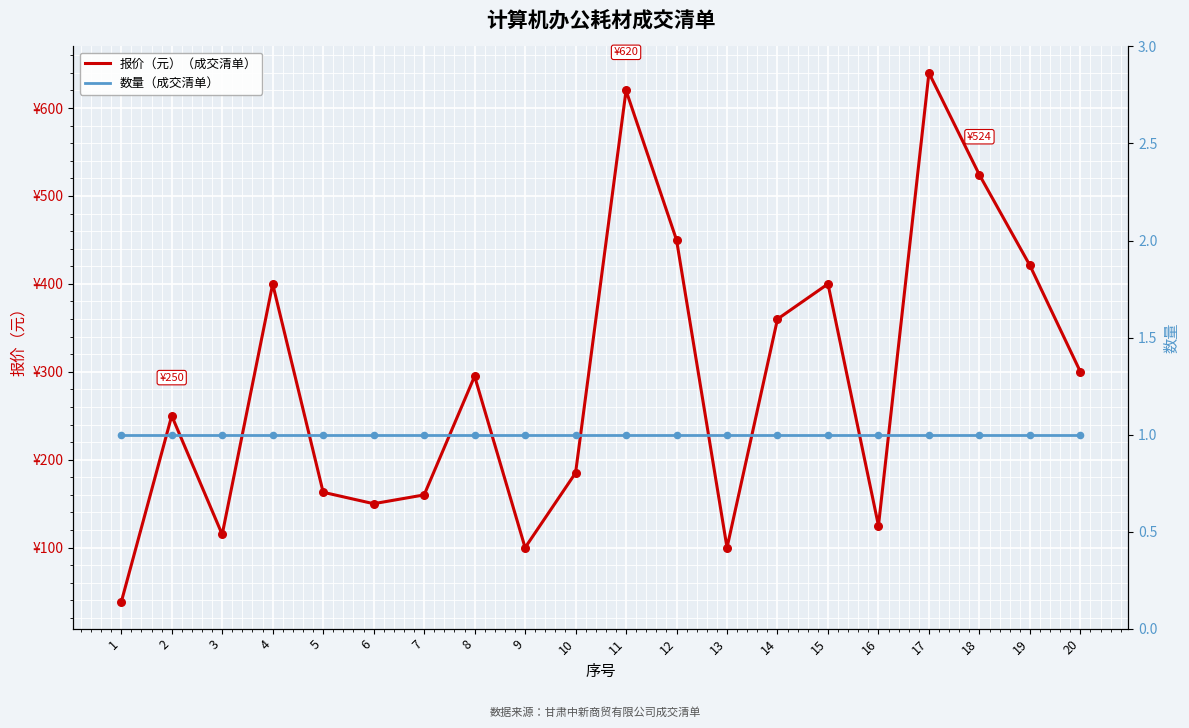

At which category is the sum across all series the highest?

17